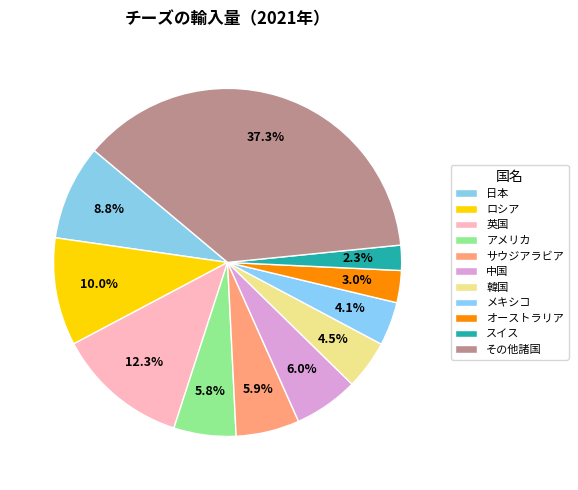

Rank the categories by value from highest to lowest.

その他諸国, 英国, ロシア, 日本, 中国, サウジアラビア, アメリカ, 韓国, メキシコ, オーストラリア, スイス